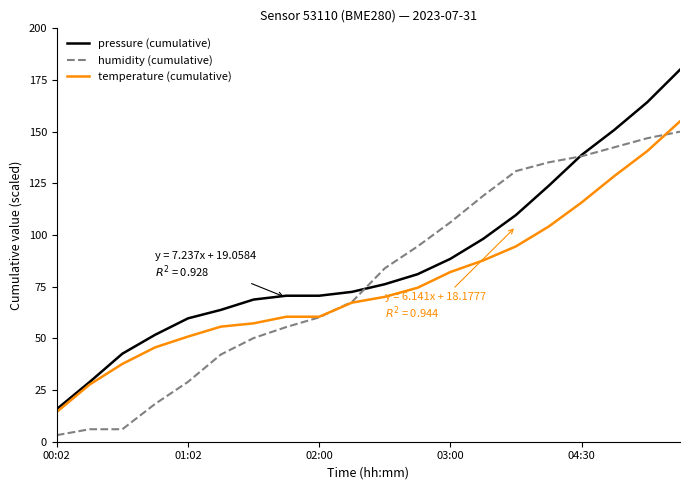

Which series has the largest total across all categories?

pressure (cumulative)